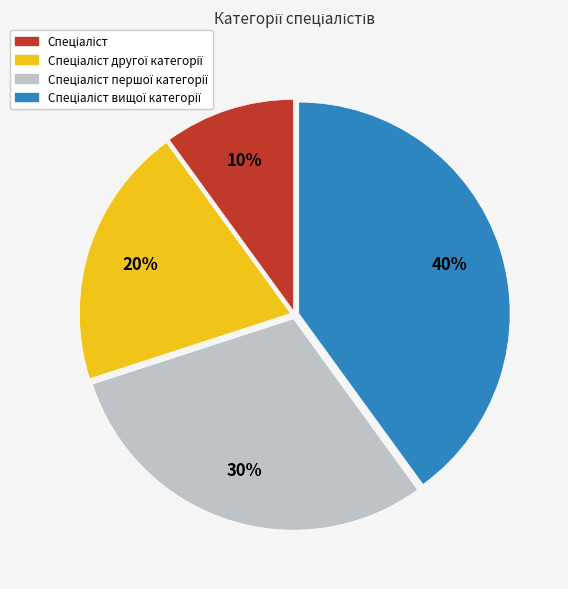

How many slices are in this pie chart?

4